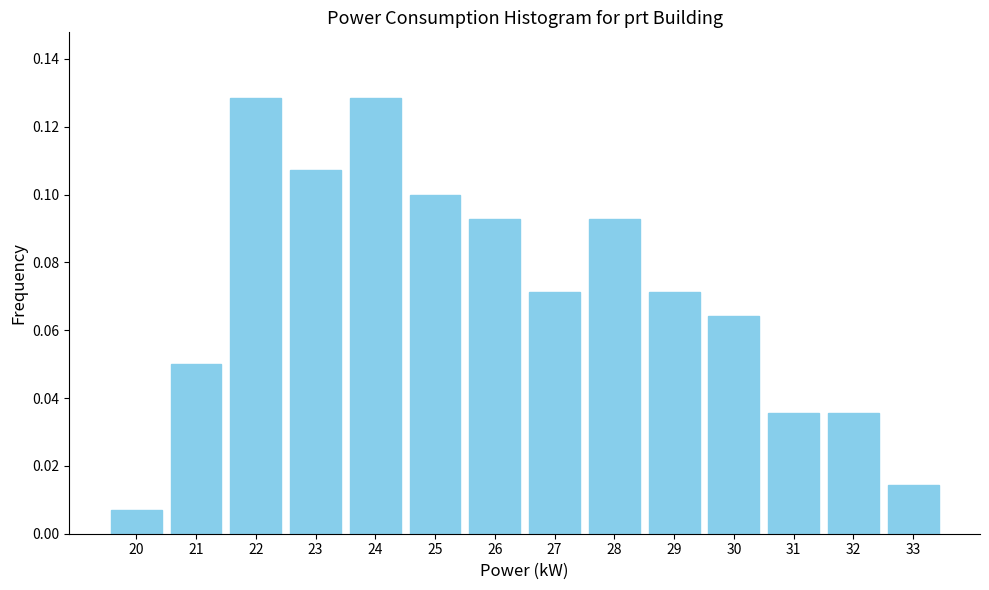

Where is the data nearest to the value 0?

20